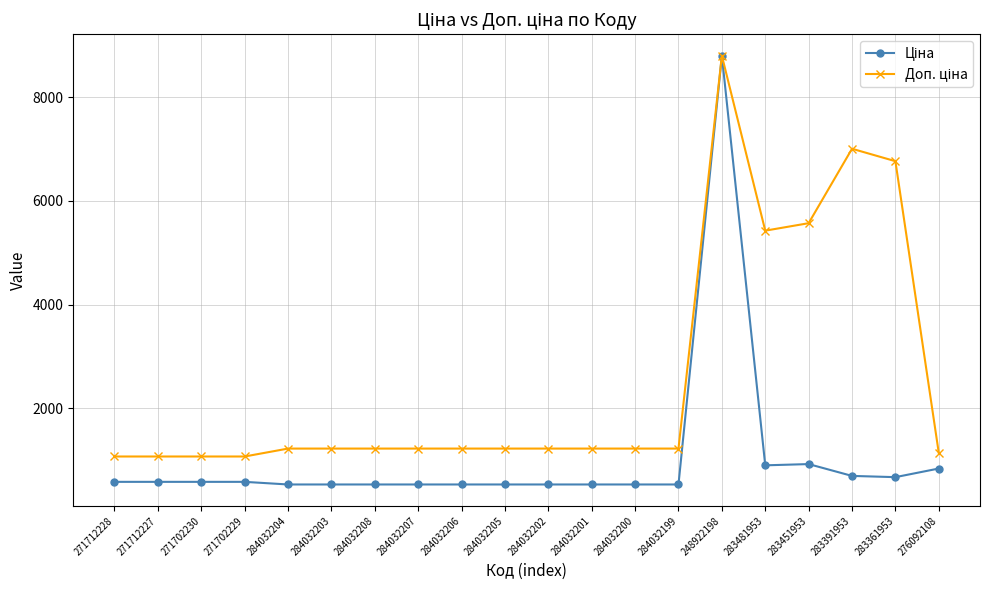

What is the label of the 18th point from the left?

283391953